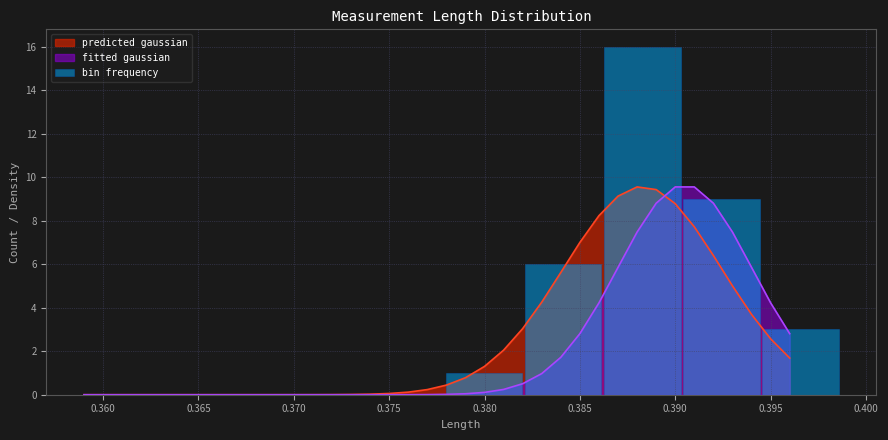

Count the number of categories in the chart.

5